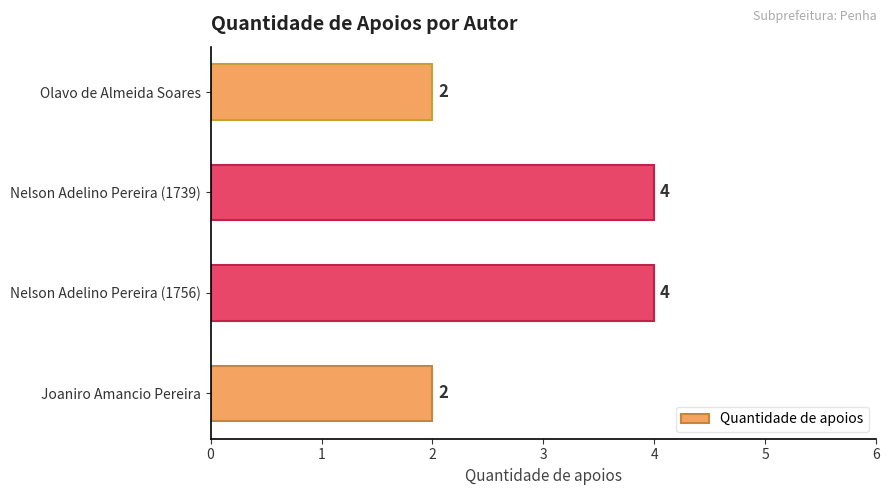

Which has a higher value, Nelson Adelino Pereira (1756) or Olavo de Almeida Soares?

Nelson Adelino Pereira (1756)